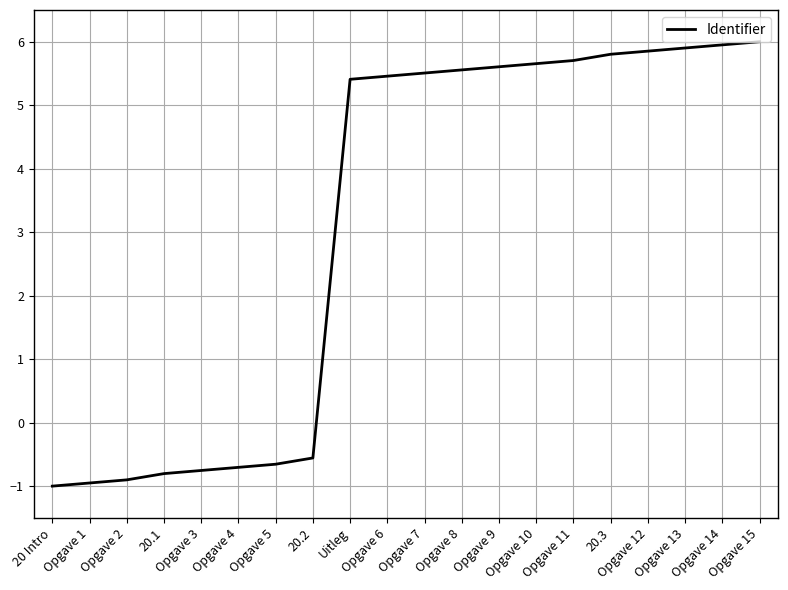

What is the maximum value shown in the chart?

6.0